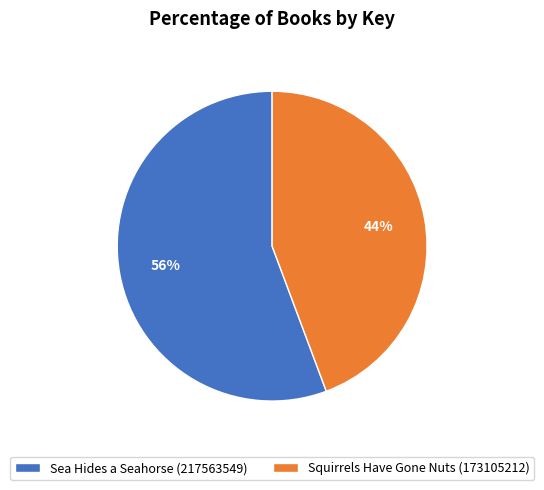

Which category has the smallest portion of the pie?

Squirrels Have Gone Nuts (173105212)